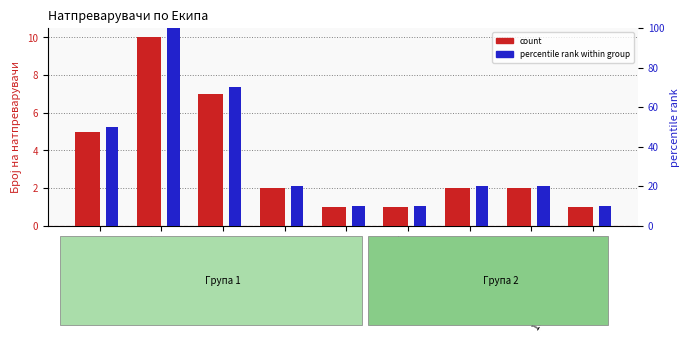

Rank the series by their average value, from lowest to highest.

count, percentile rank within group